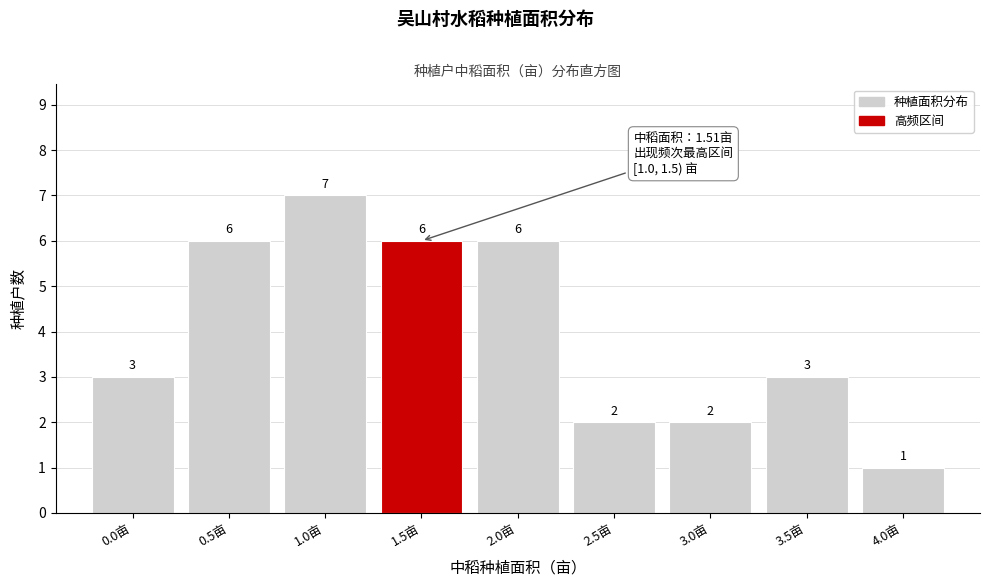

Reading left to right, transcribe all the data shown in this chart.

0.0亩=3	0.5亩=6	1.0亩=7	1.5亩=6	2.0亩=6	2.5亩=2	3.0亩=2	3.5亩=3	4.0亩=1